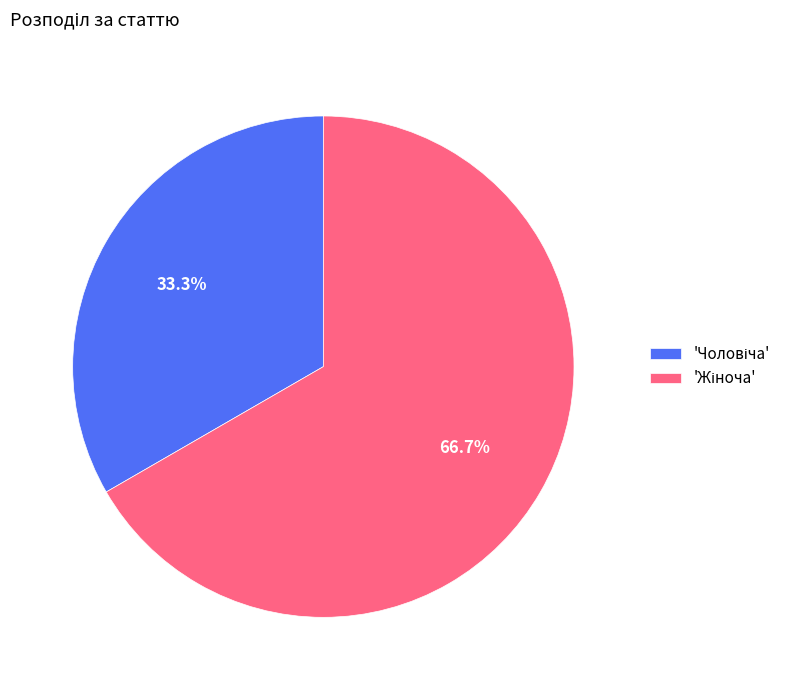

Is there a majority slice in this chart?

Yes